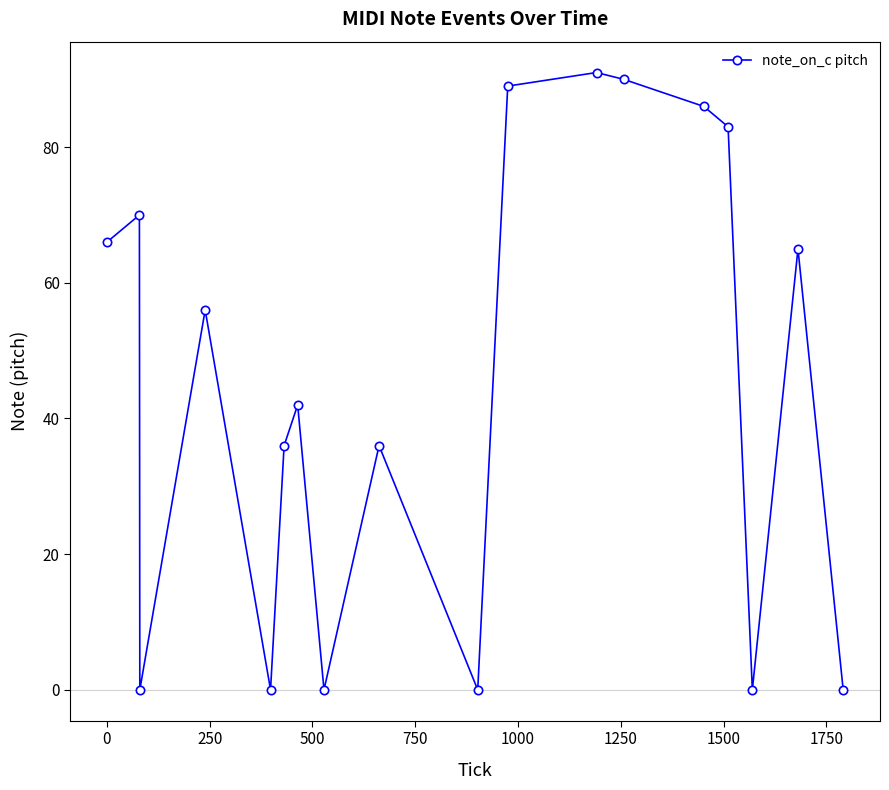

What is the maximum value shown in the chart?

91